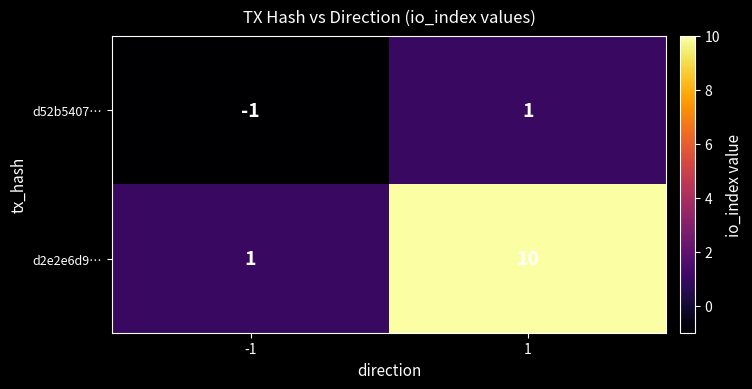

How many values in d52b5407… are below zero?

1